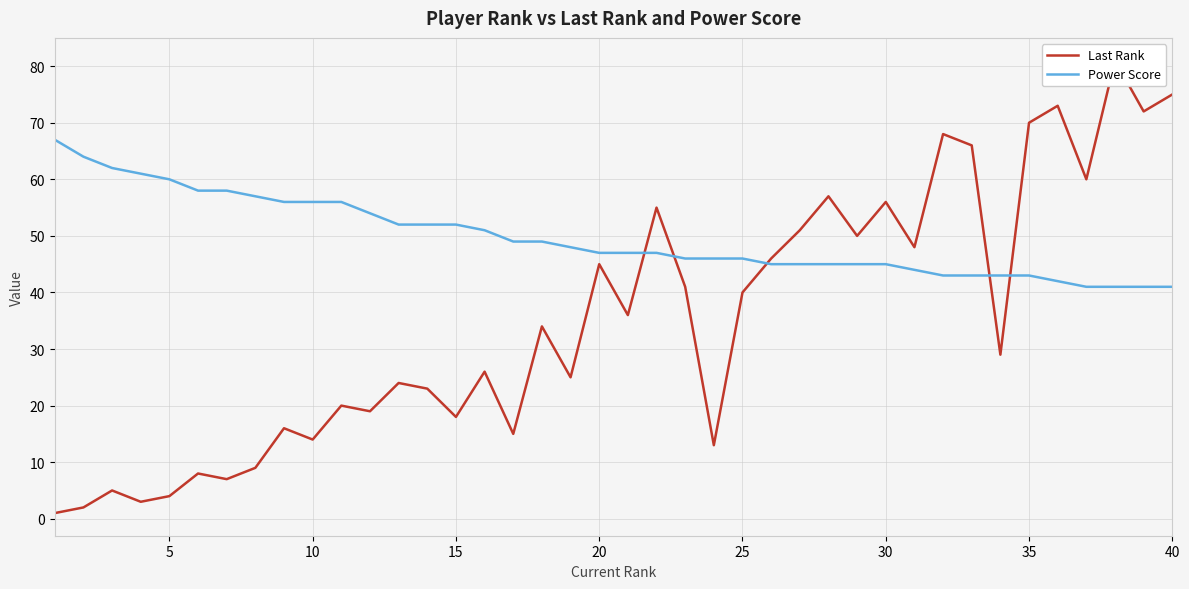

Does the chart have visible grid lines?

Yes